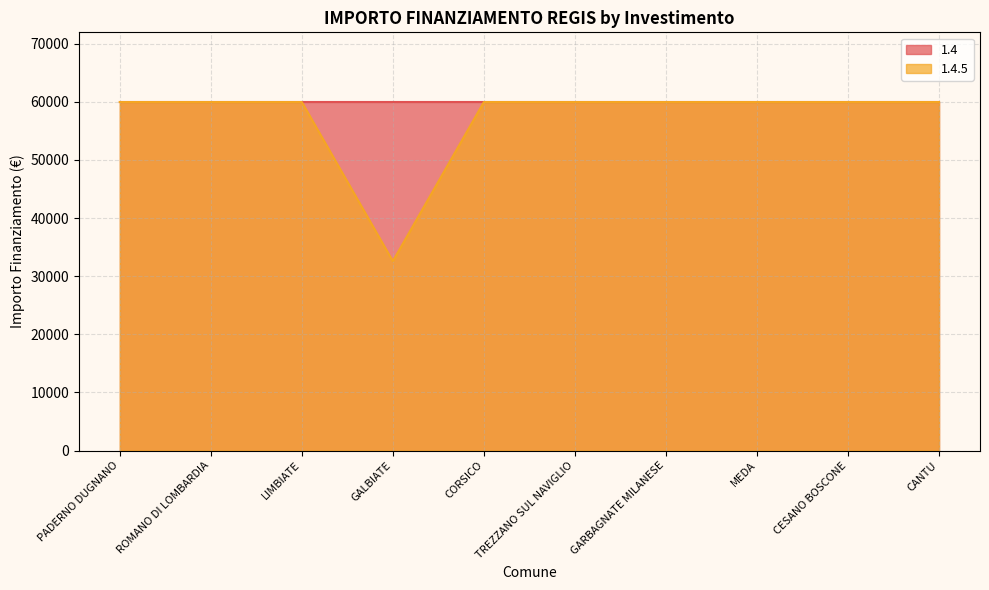

Is it true that the value at PADERNO DUGNANO is 59966?

True